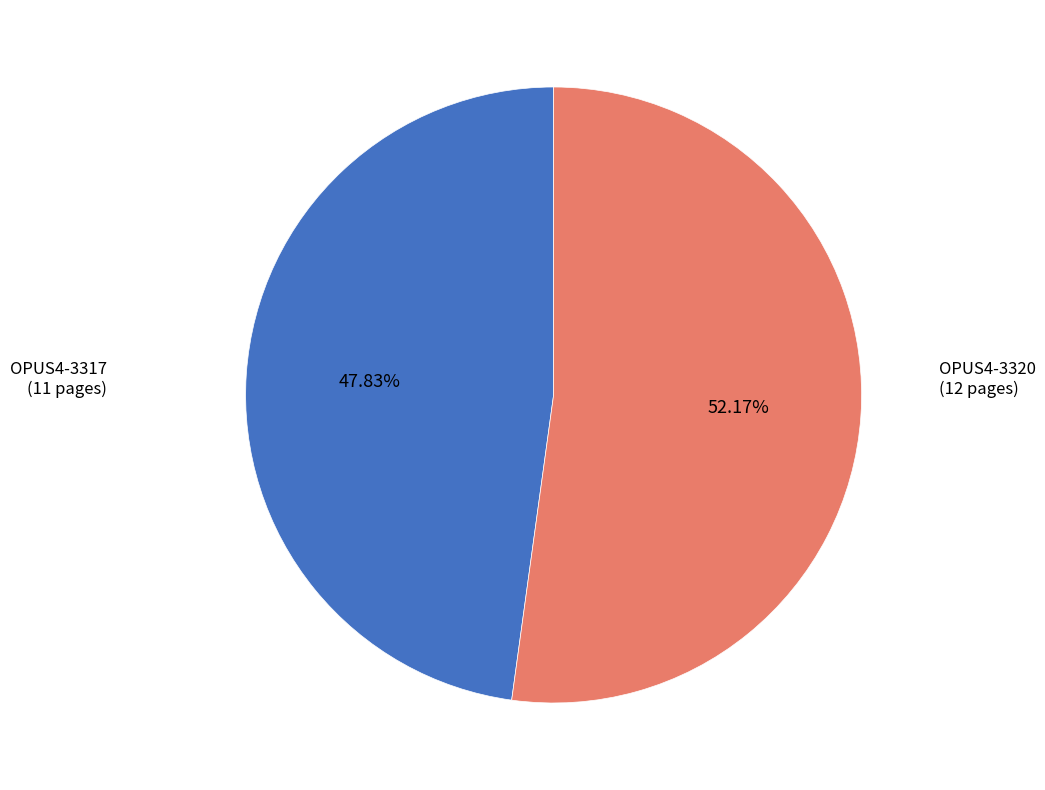

How many segments does this pie chart have?

2